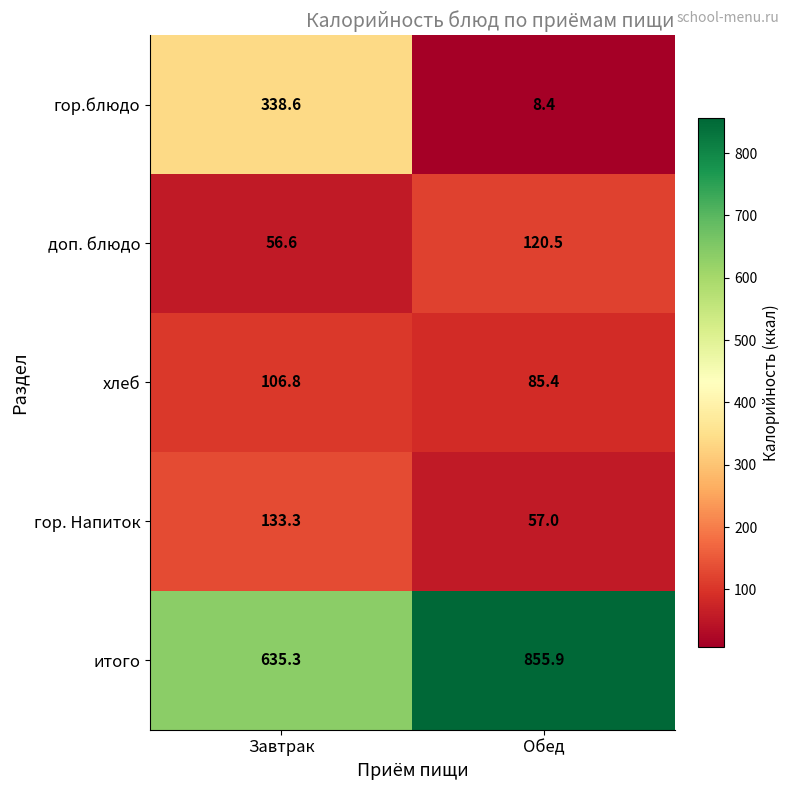

Which series changed the most between Завтрак and Обед?

гор.блюдо